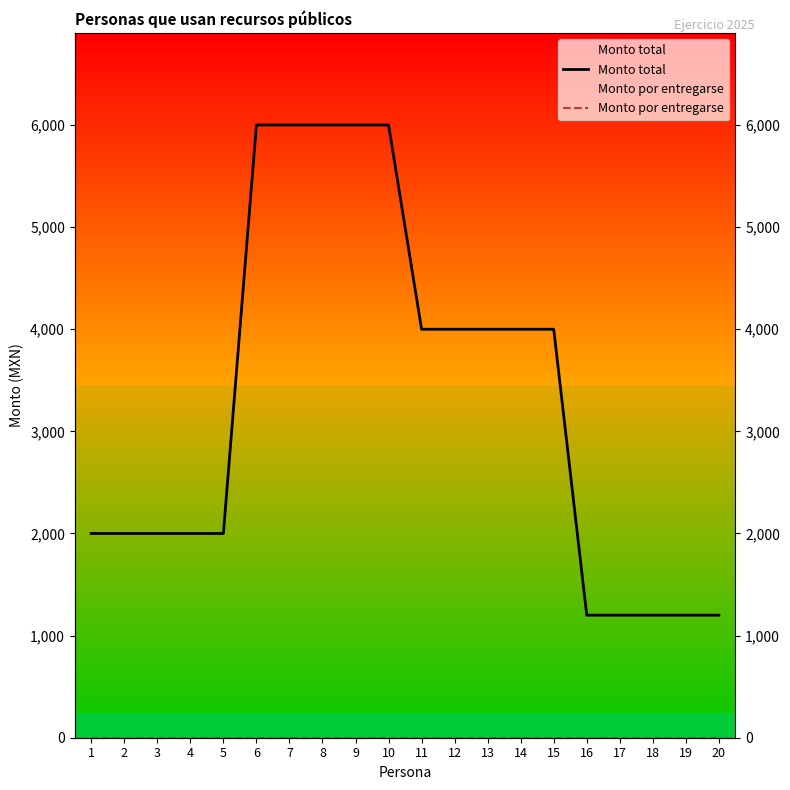

At which category is the sum across all series the highest?

6